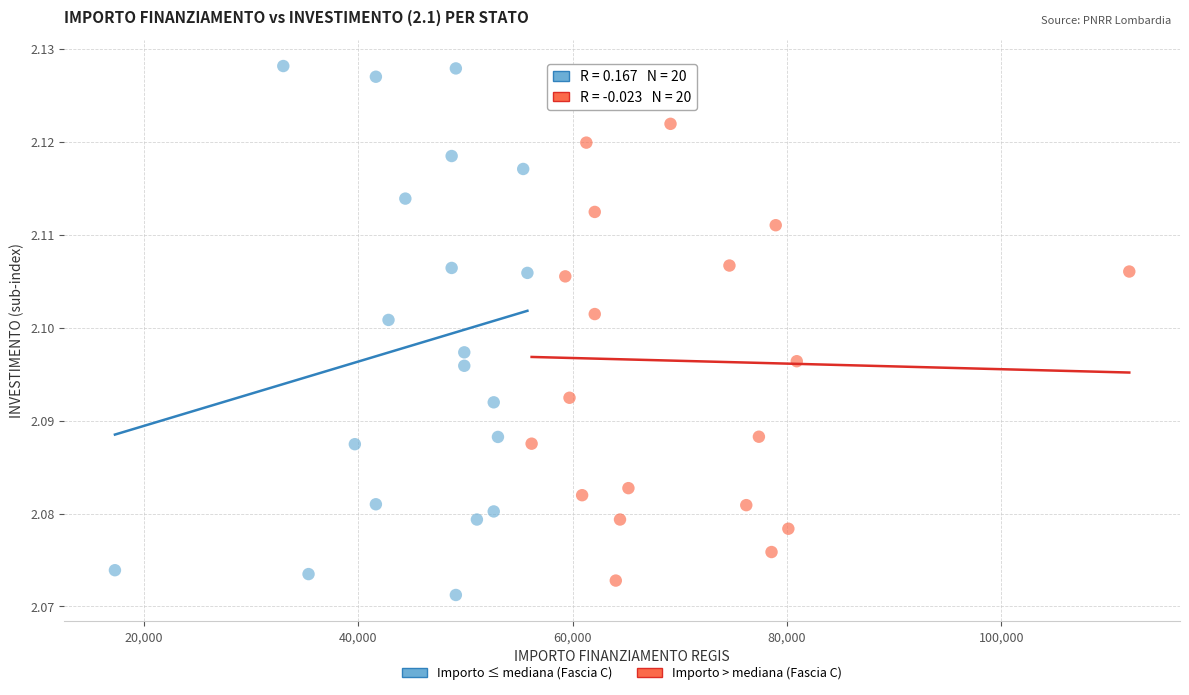

What are all the series names shown in the legend?

Importo ≤ mediana (Fascia C), Importo > mediana (Fascia C)